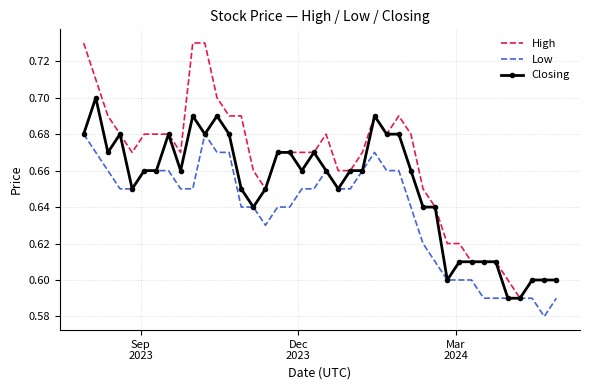

Which series has the widest spread of values?

High